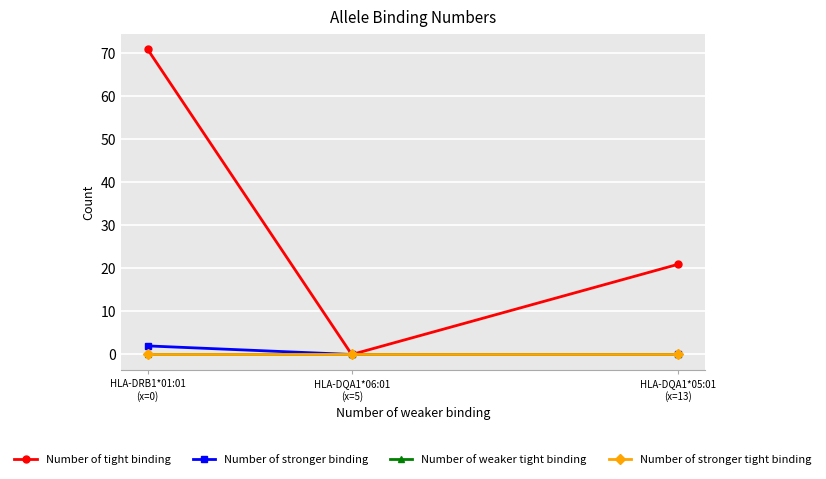

Which series has the widest spread of values?

Number of tight binding